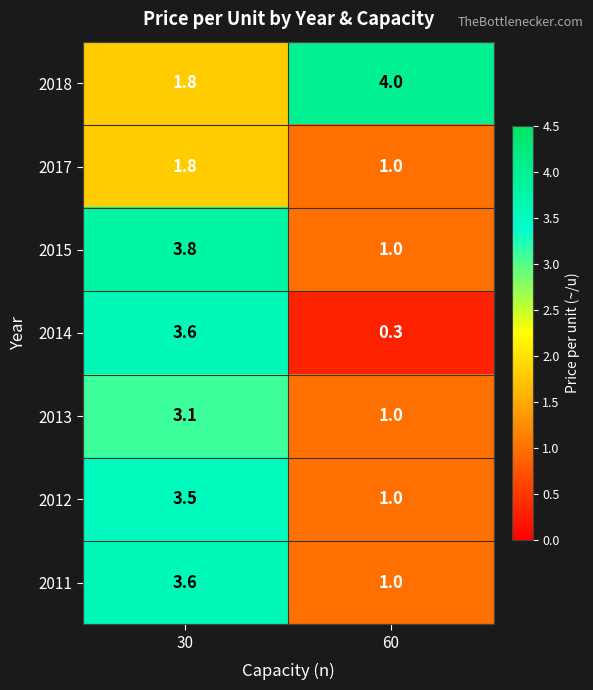

What is the minimum value shown in the chart?

0.3